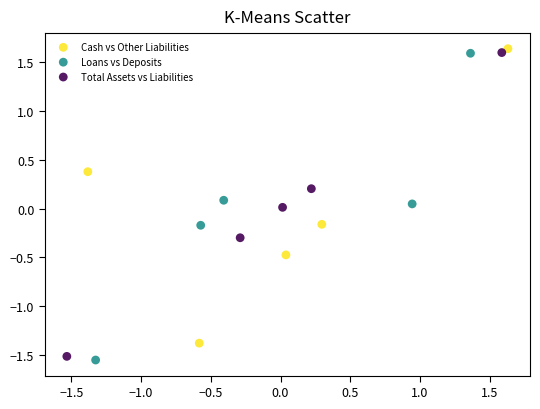

Which series has the widest spread of Y values?

Loans vs Deposits